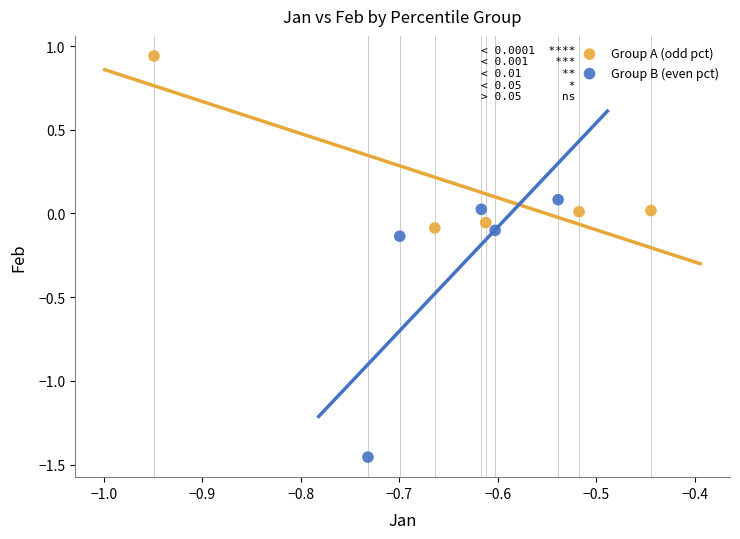

Which series contains the lowest Y value?

Group B (even pct)